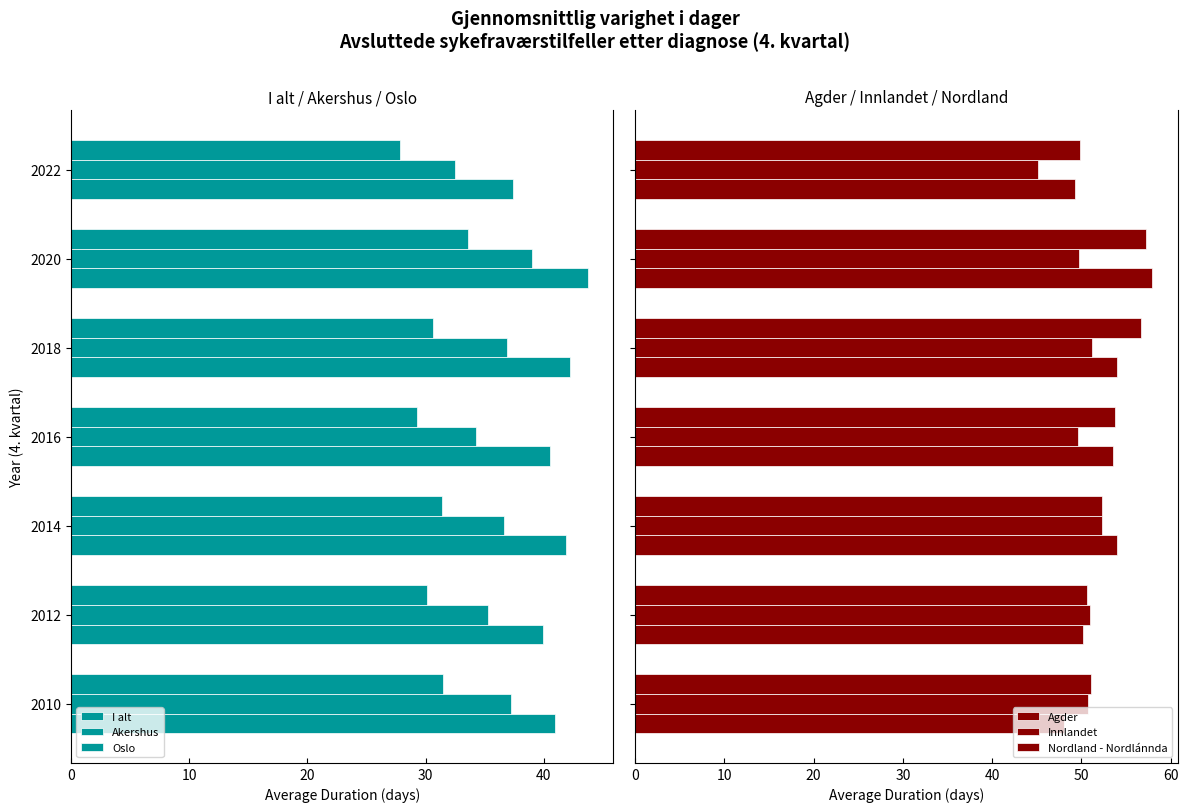

Which series changed the most between 2010 and 2014?

Agder